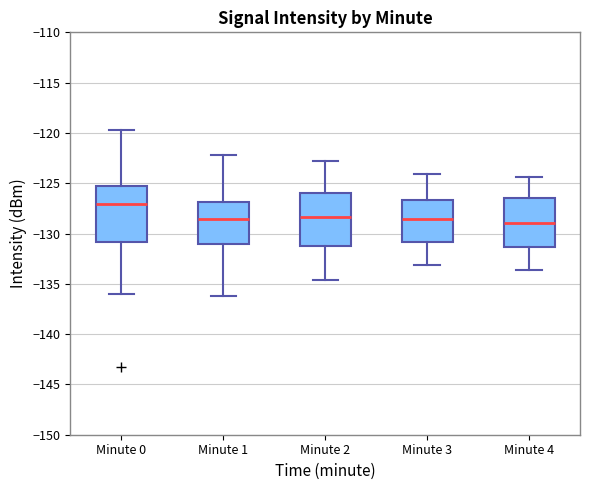

Reading left to right, read every box against the y-axis: the position of its median line, the range the box covers, and the ends of its whiskers. The values are not printed on the chart, so give them approximately, as read against the axis.

Minute 0: median -127.0, box -131.0 to -125.5, whiskers -136.0 to -119.5
Minute 1: median -128.5, box -131.0 to -127.0, whiskers -136.0 to -122.0
Minute 2: median -128.5, box -131.0 to -126.0, whiskers -134.5 to -123.0
Minute 3: median -128.5, box -131.0 to -126.5, whiskers -133.0 to -124.0
Minute 4: median -129.0, box -131.5 to -126.5, whiskers -133.5 to -124.5